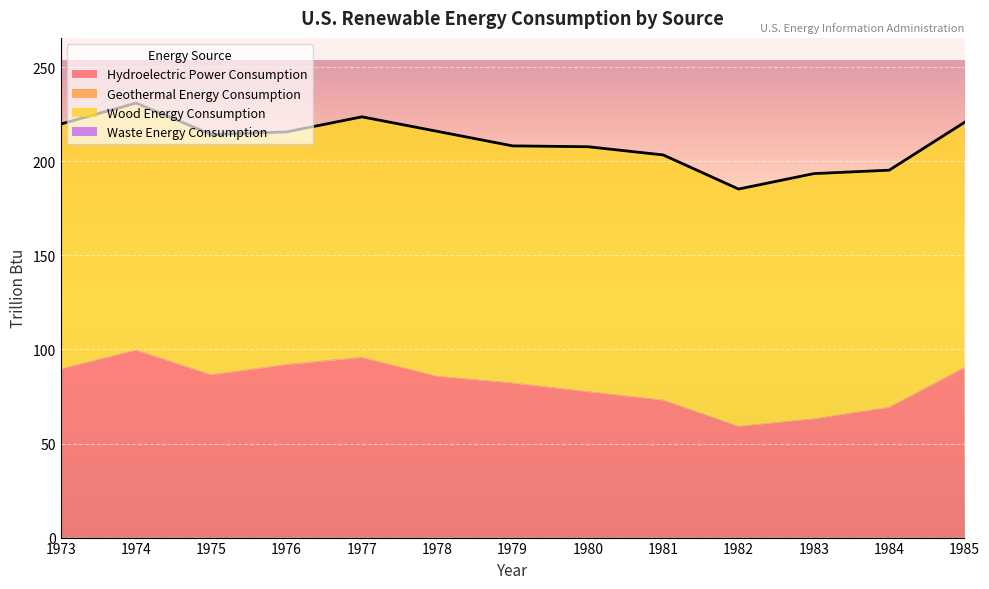

At which category does Geothermal Energy Consumption reach its first local peak?

1974